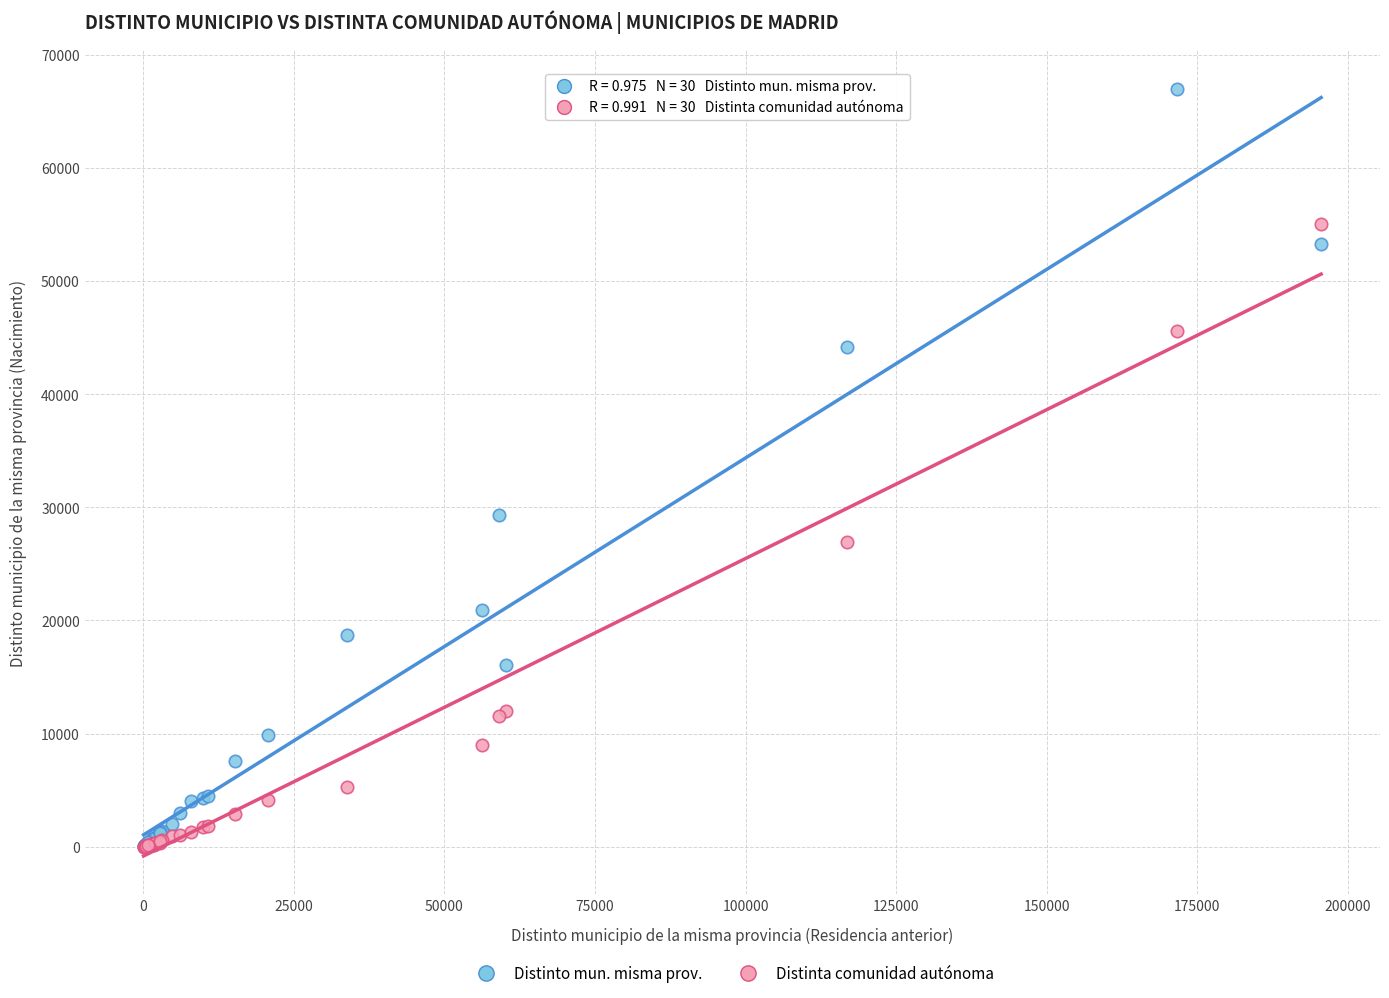

Across all series, what Y value is closest to 33507?

29297